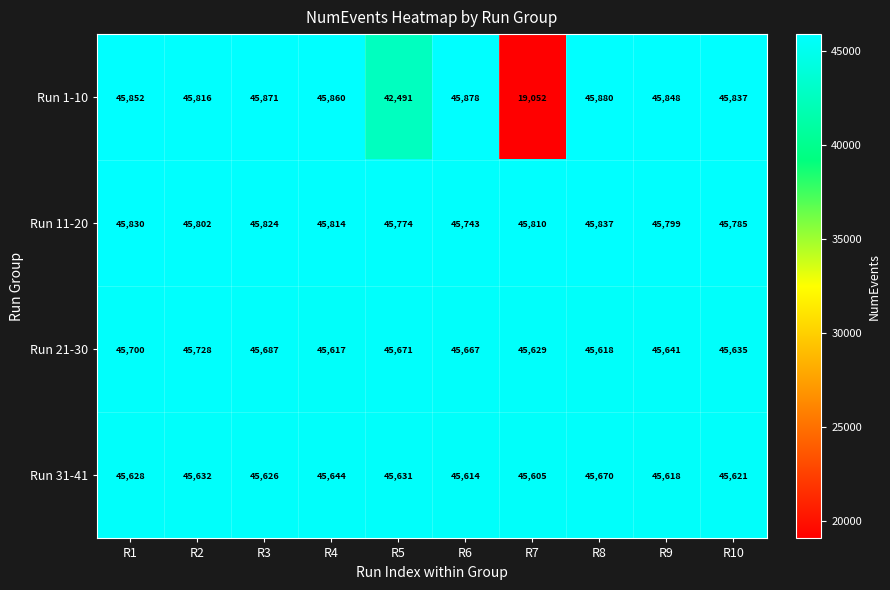

At which label is Run 21-30 closest to 45672?

R5